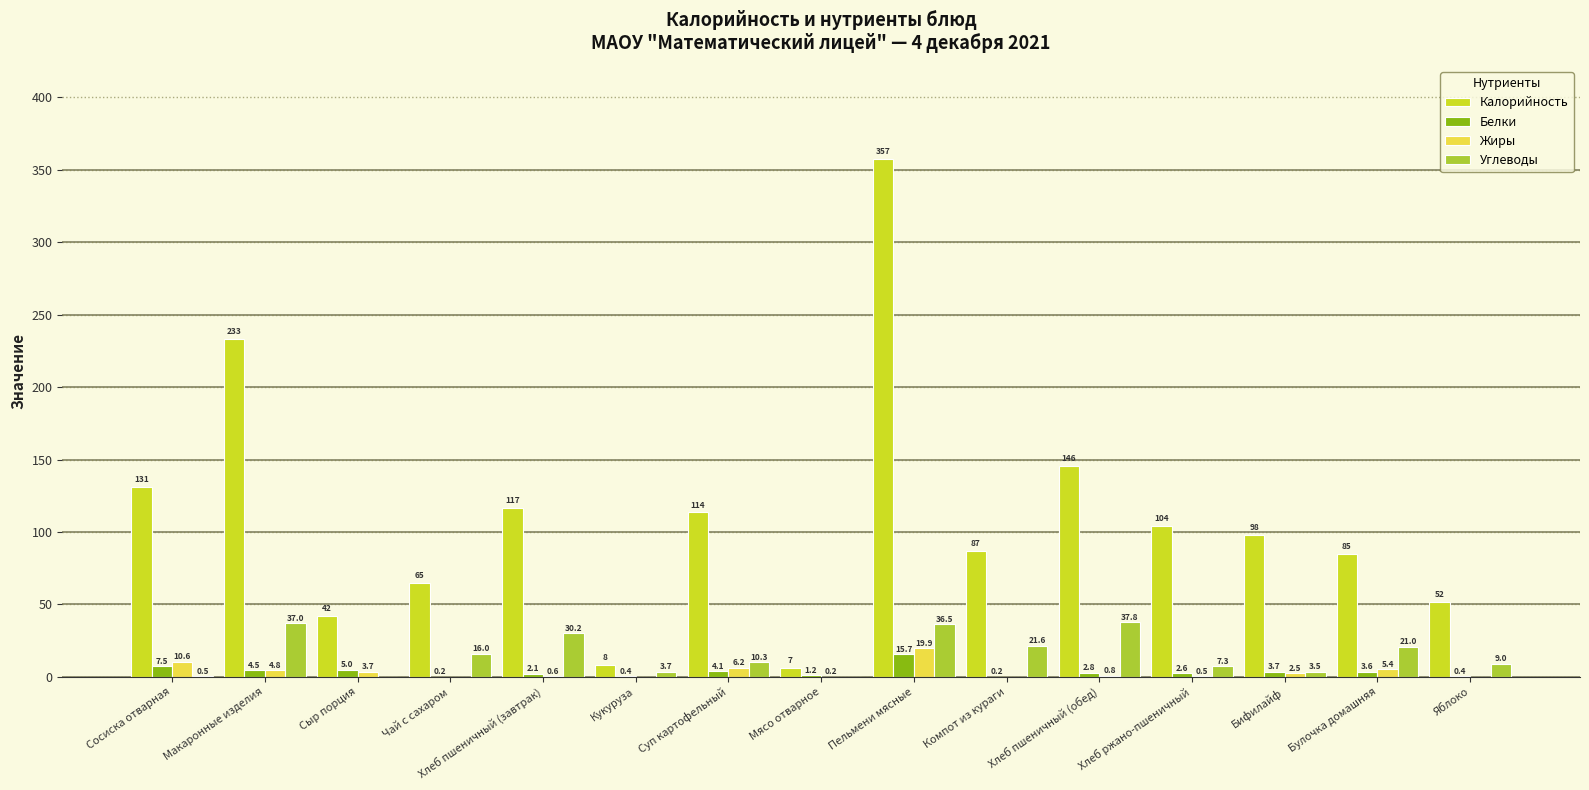

What value does the Белки series have at Хлеб пшеничный (обед)?

2.8